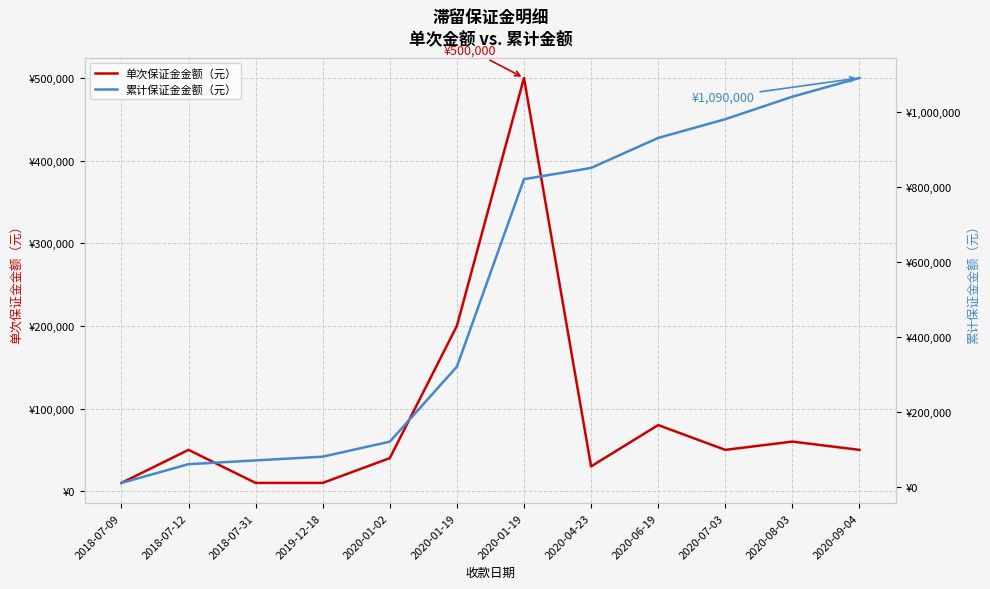

What is the label of the 4th point from the right?

2020-06-19